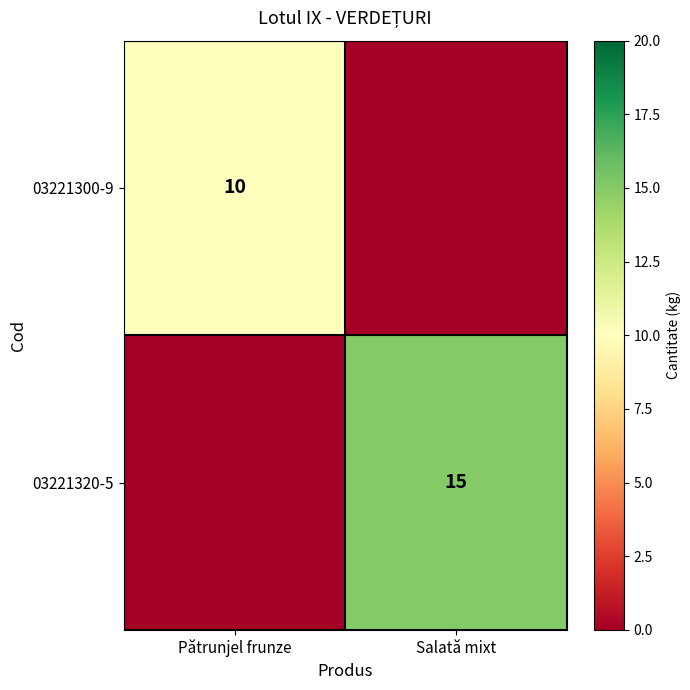

Is it true that 03221300-9 equals 14 at Pătrunjel frunze?

False